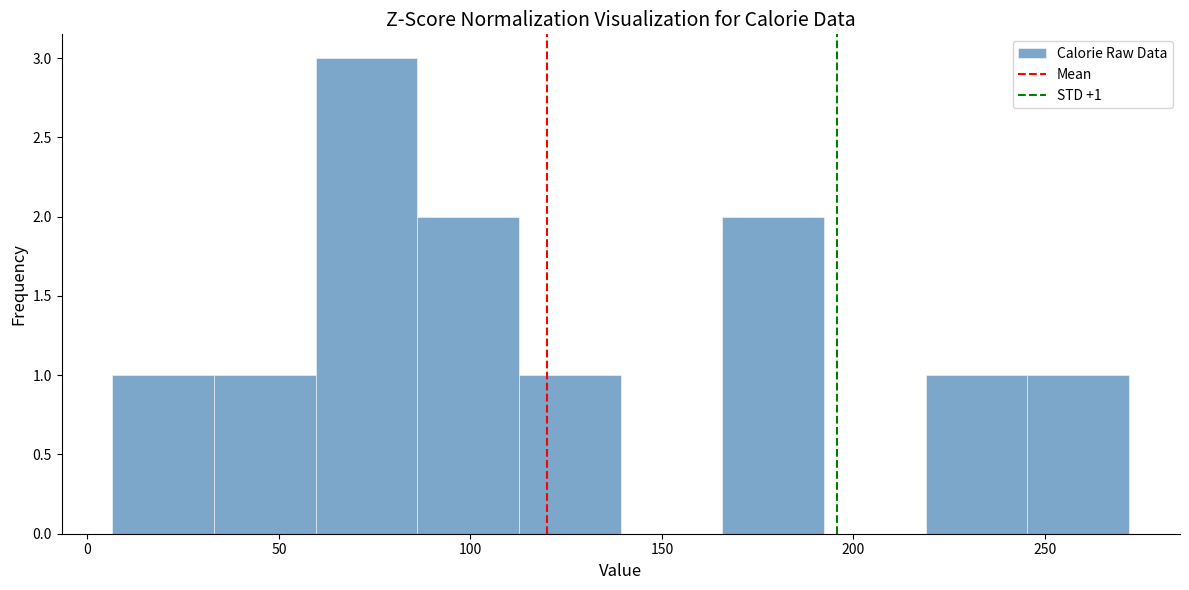

Which range on the x-axis has the tallest bar?

60 to 85